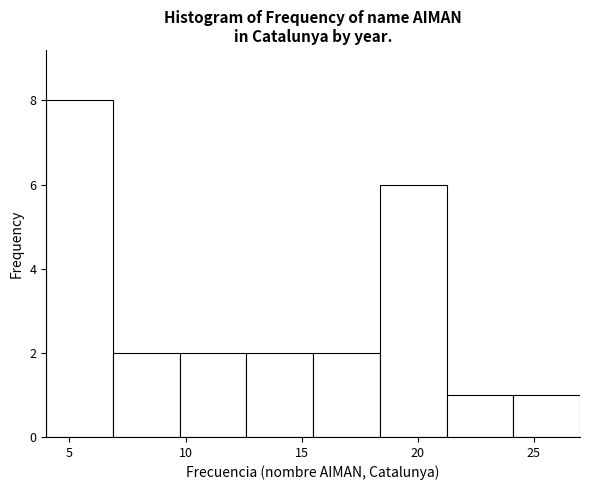

What is the height of the bar covering 7.0 to 10.0 on the x-axis? Neither the bar edges nor the heights are printed on the chart, so give them approximately, as read against the axes.

2